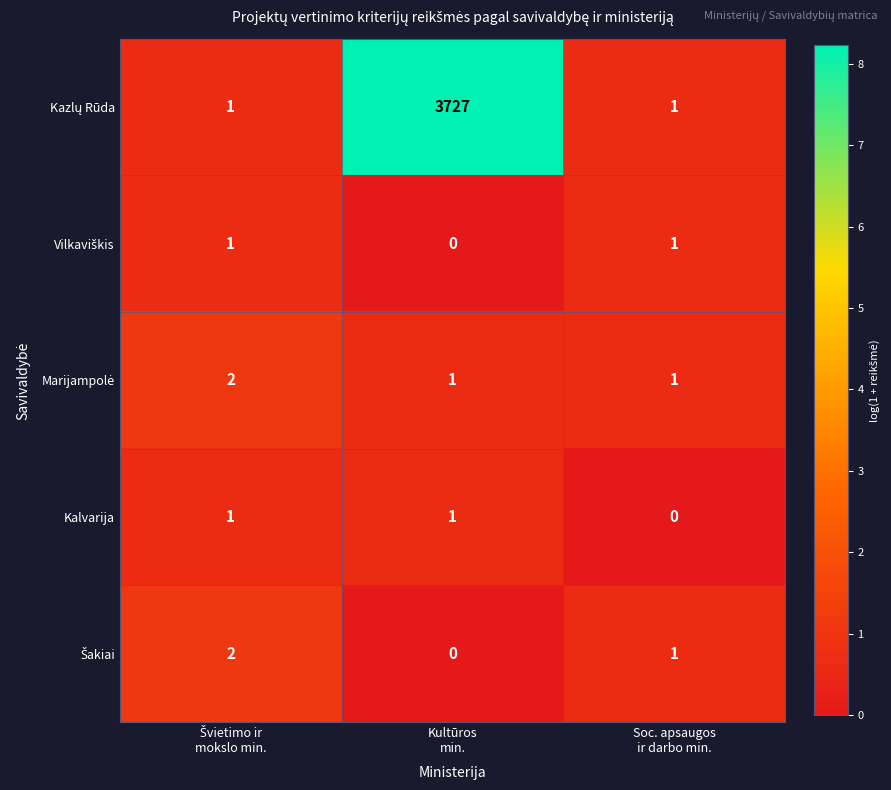

Count the Kalvarija values in the range 0 to 1.

3